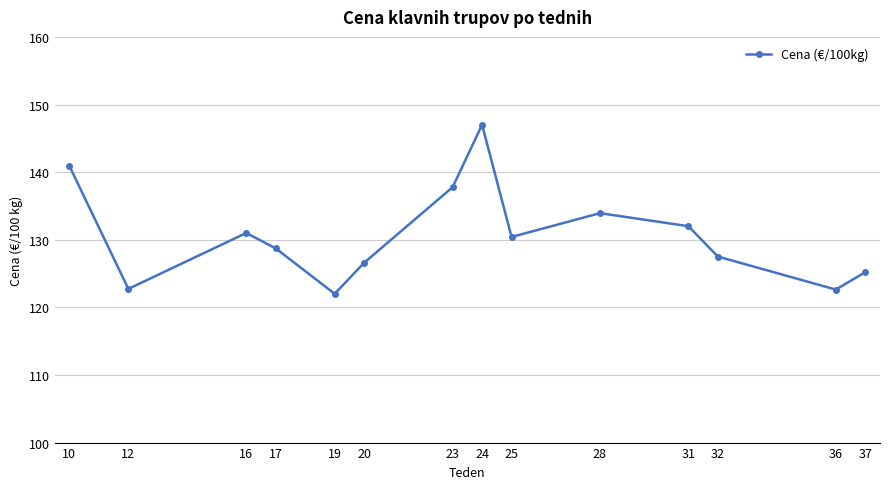

What is the ratio of the value at 32 to the value at 25?

1.0